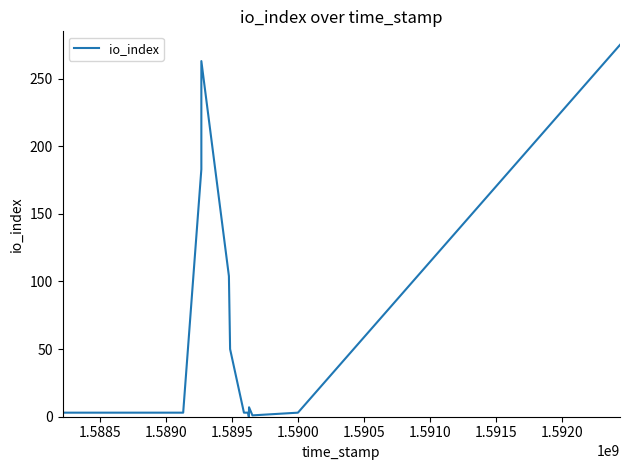

True or false: the data shows 1 at 14.

False